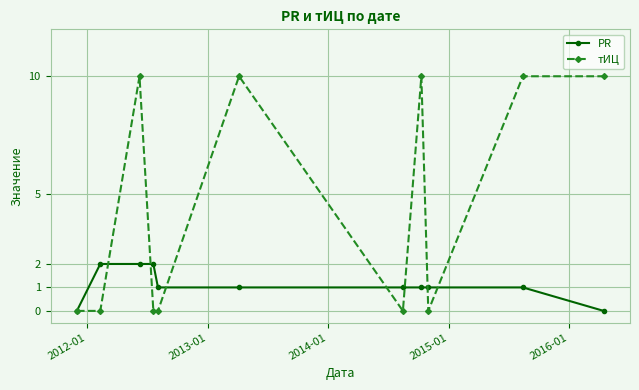

Which series has the widest spread of values?

тИЦ